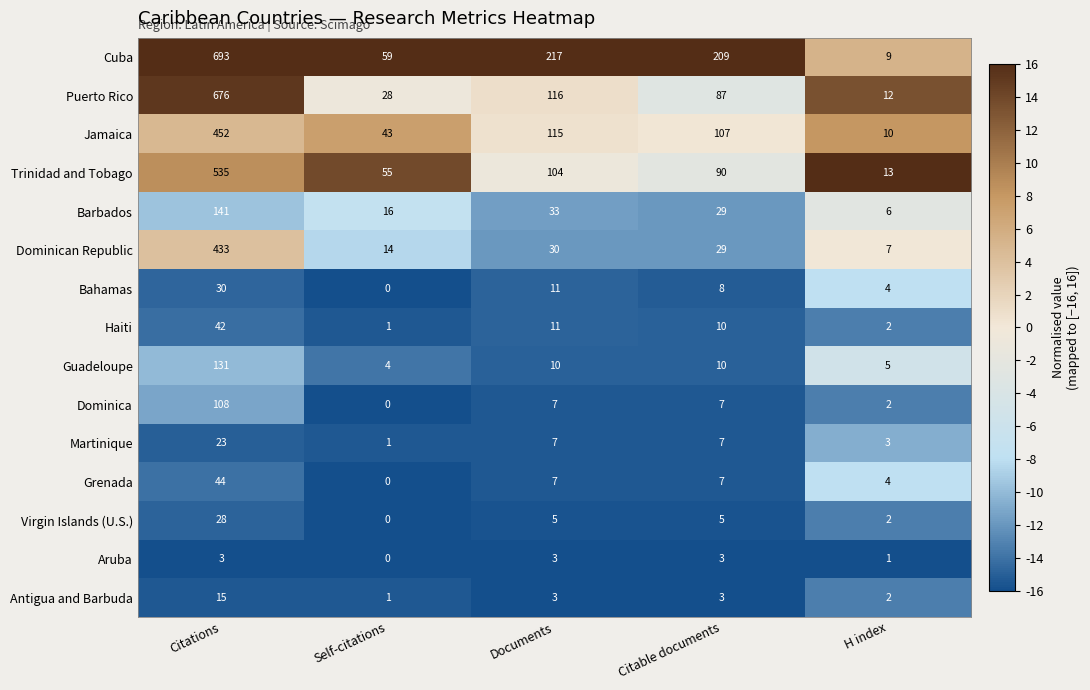

What is the difference between the second highest and second lowest values in the Trinidad and Tobago series?

49